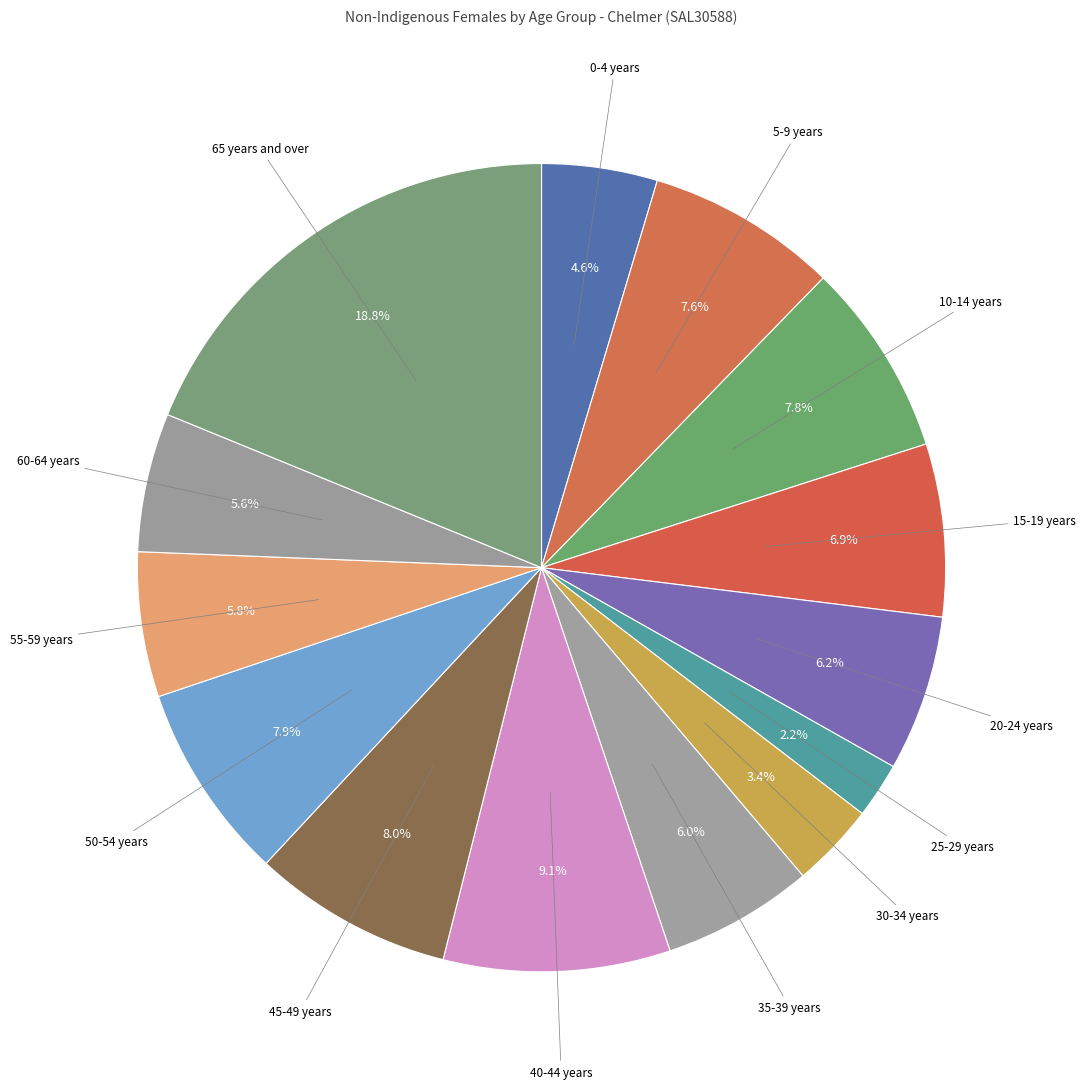

To the nearest percent, what portion does 45-49 years represent?

8%